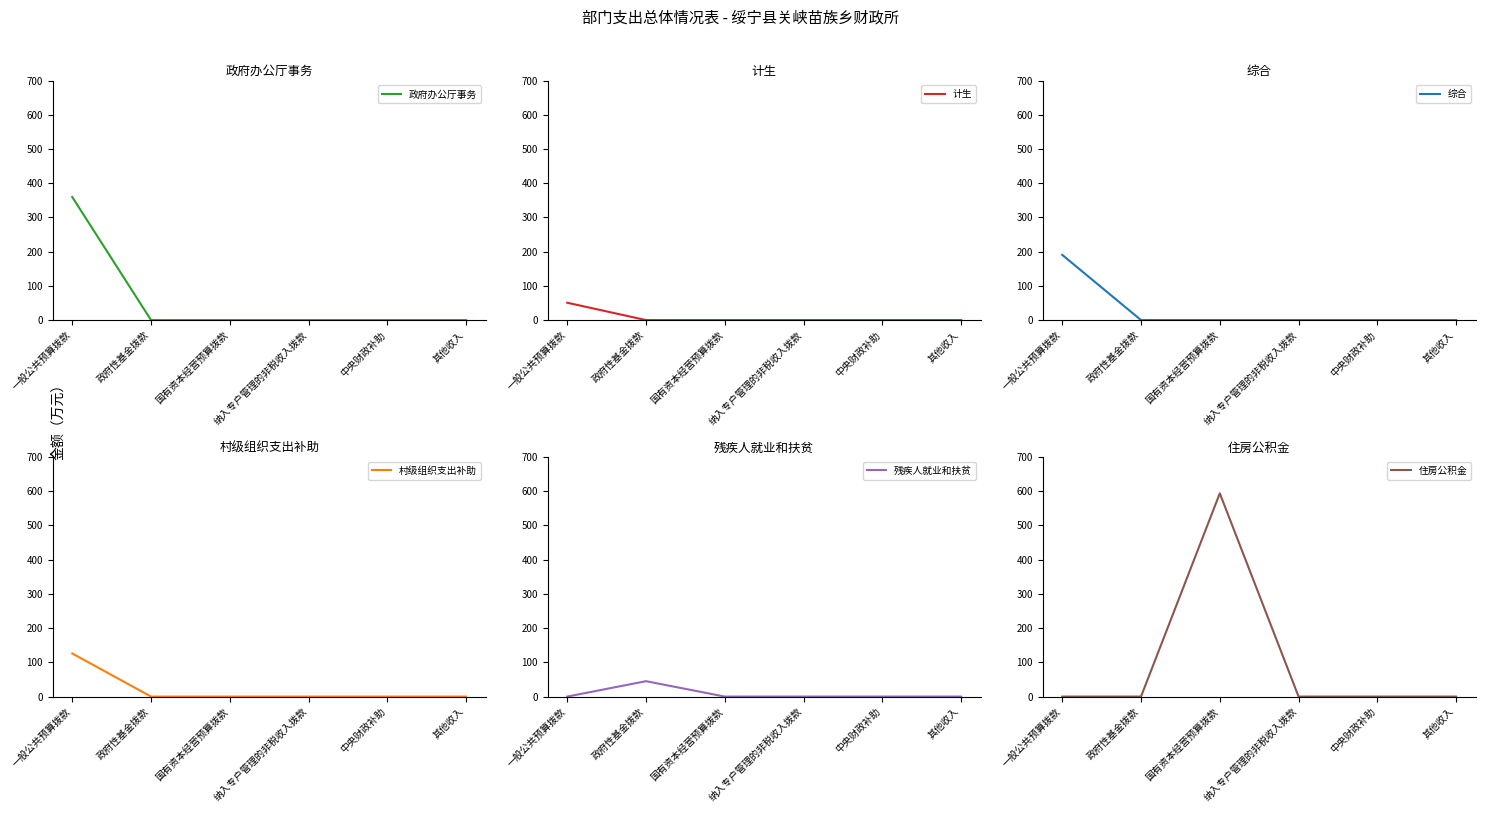

How many values in the 村级组织支出补助 series exceed 0?

1